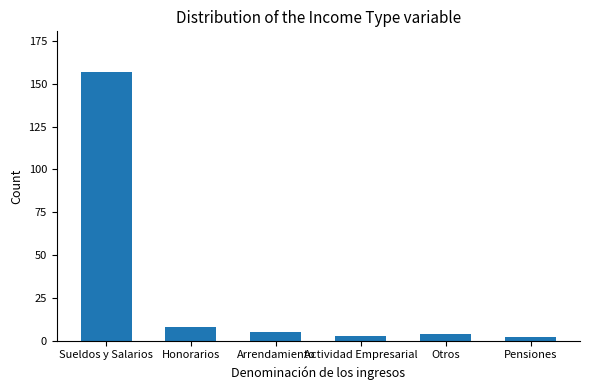

Does the chart contain stacked bars?

No